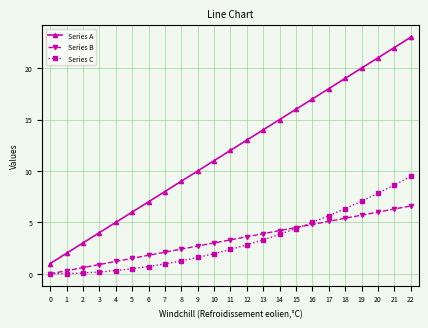

The value of Series A at 21 is 37.8. True or false?

False